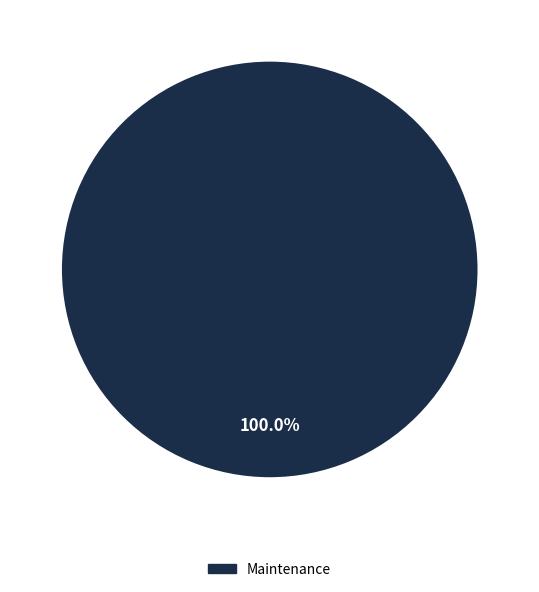

Does any single category account for the majority?

Yes